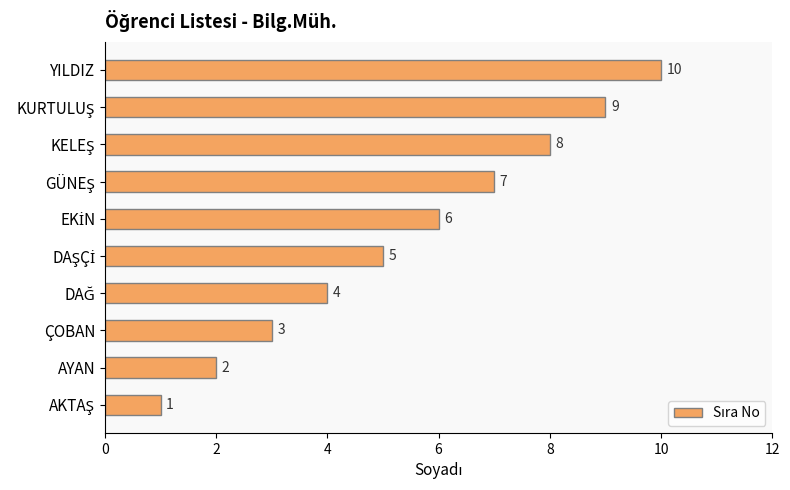

Approximately how many times larger is the value at YILDIZ compared to ÇOBAN?

3.3